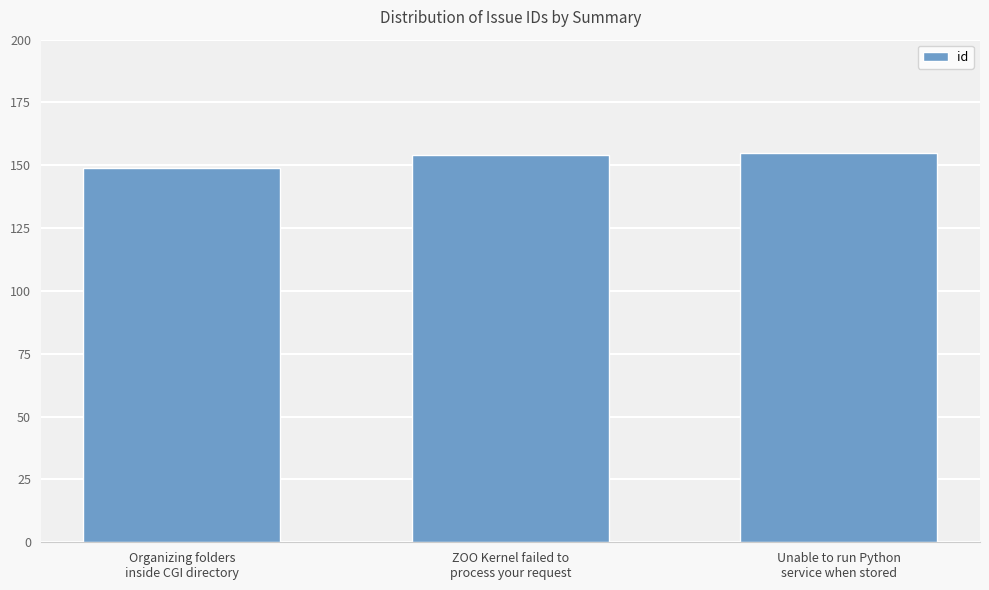

What is the maximum value shown in the chart?

155